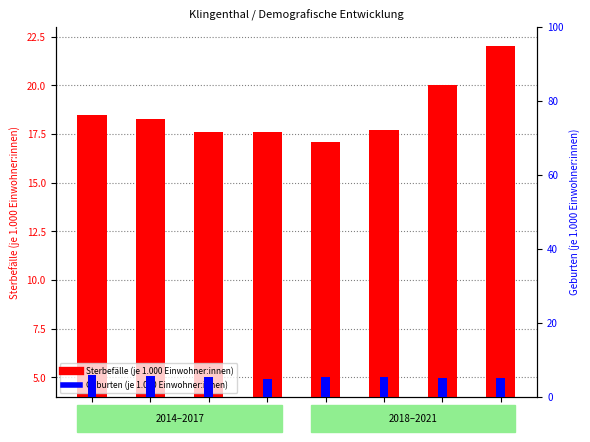

Which category has the lowest value across all series?

2017